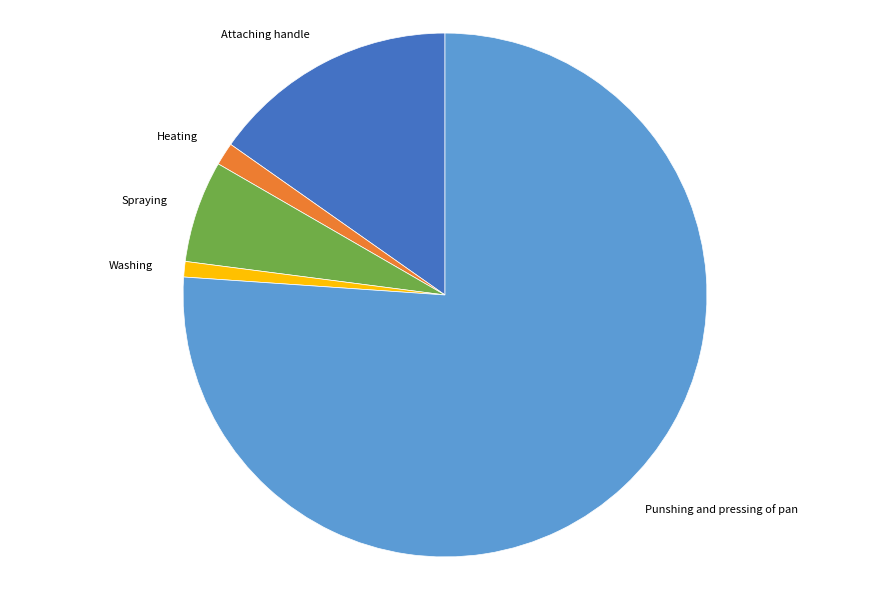

How many slices are in this pie chart?

5